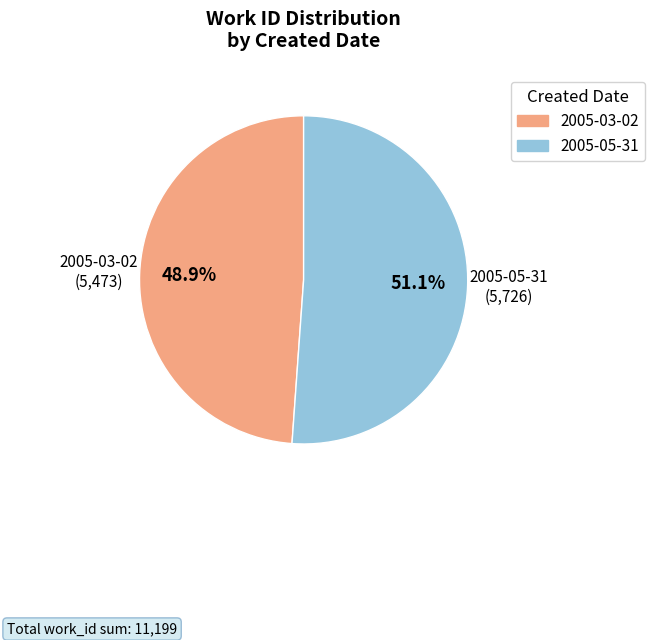

True or false: 2005-03-02 accounts for 37% of the total.

False